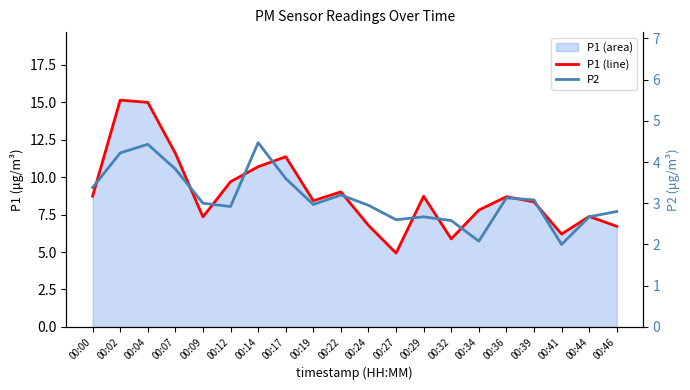

How many data points in P1 line are above 8?

12